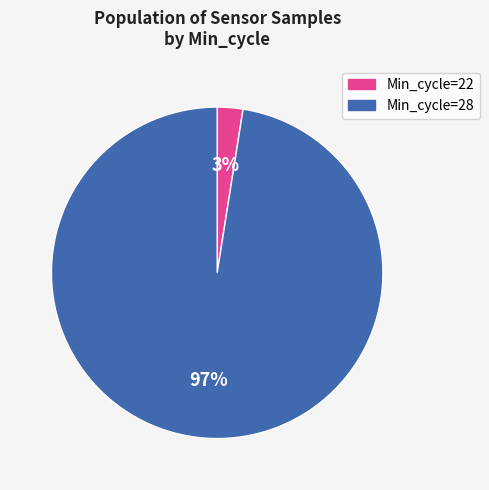

The Min_cycle=22 slice represents 11% of the pie. True or false?

False